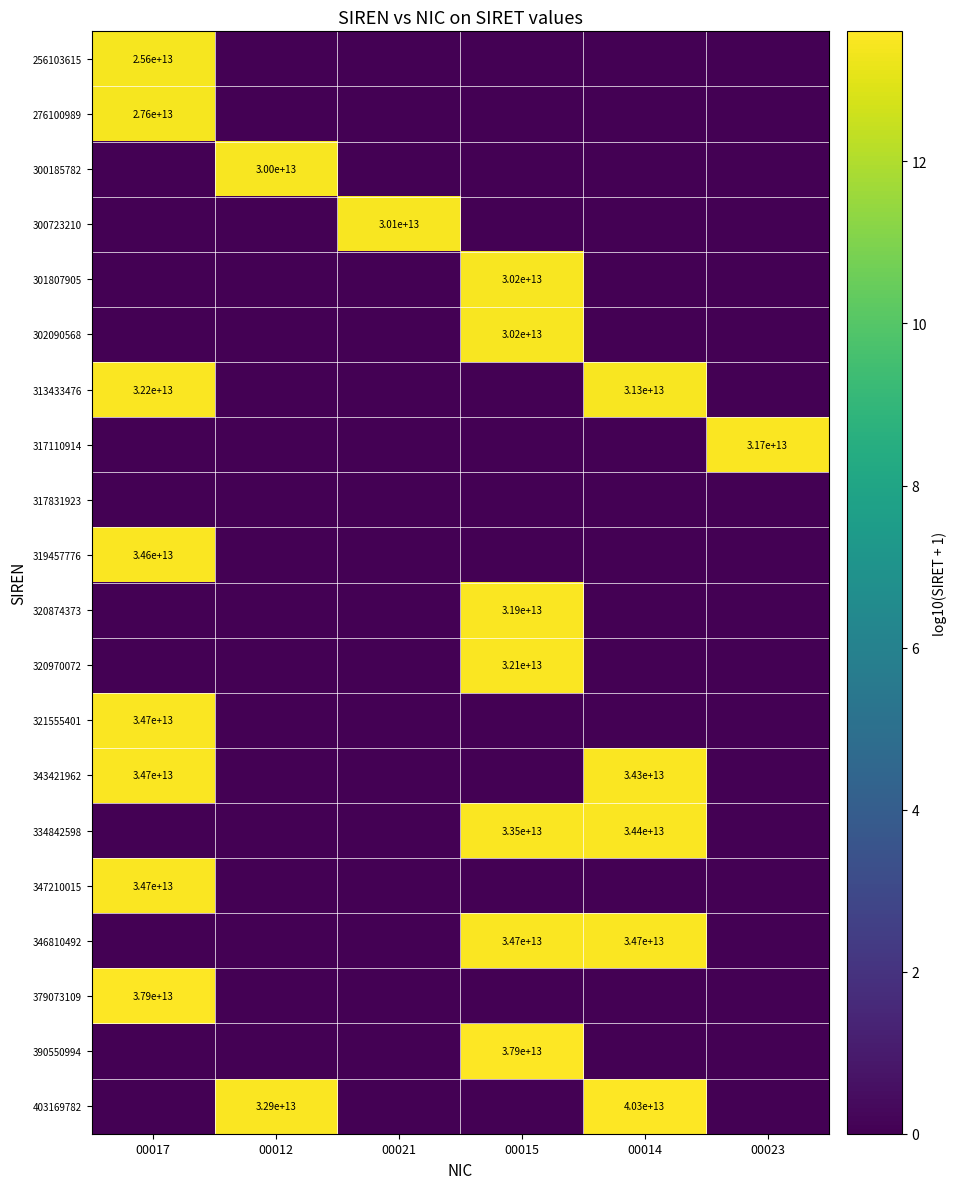

The value of 313433476 at 00014 is 46572673681005. True or false?

False